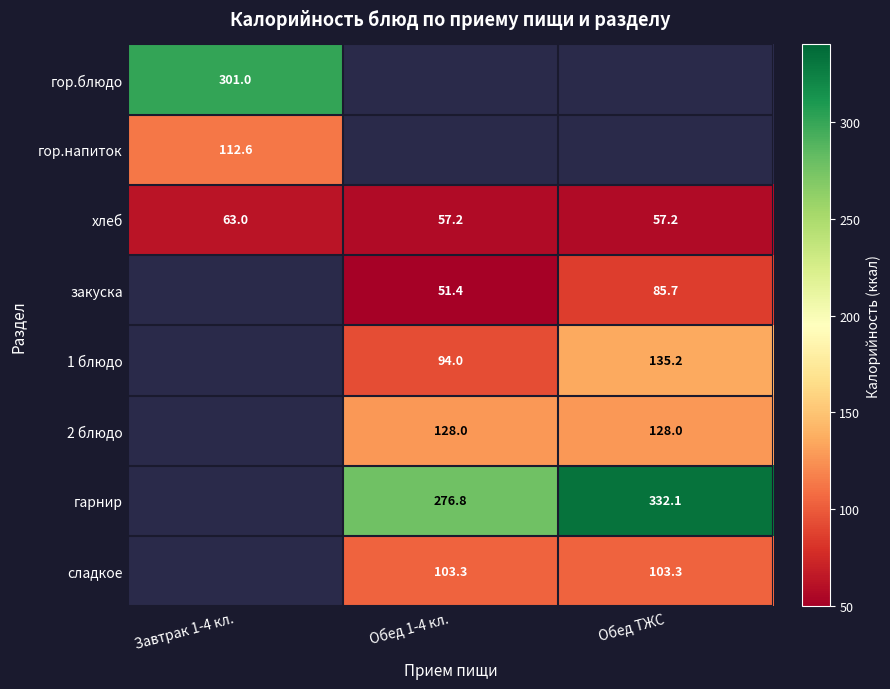

Count the number of categories in the chart.

3